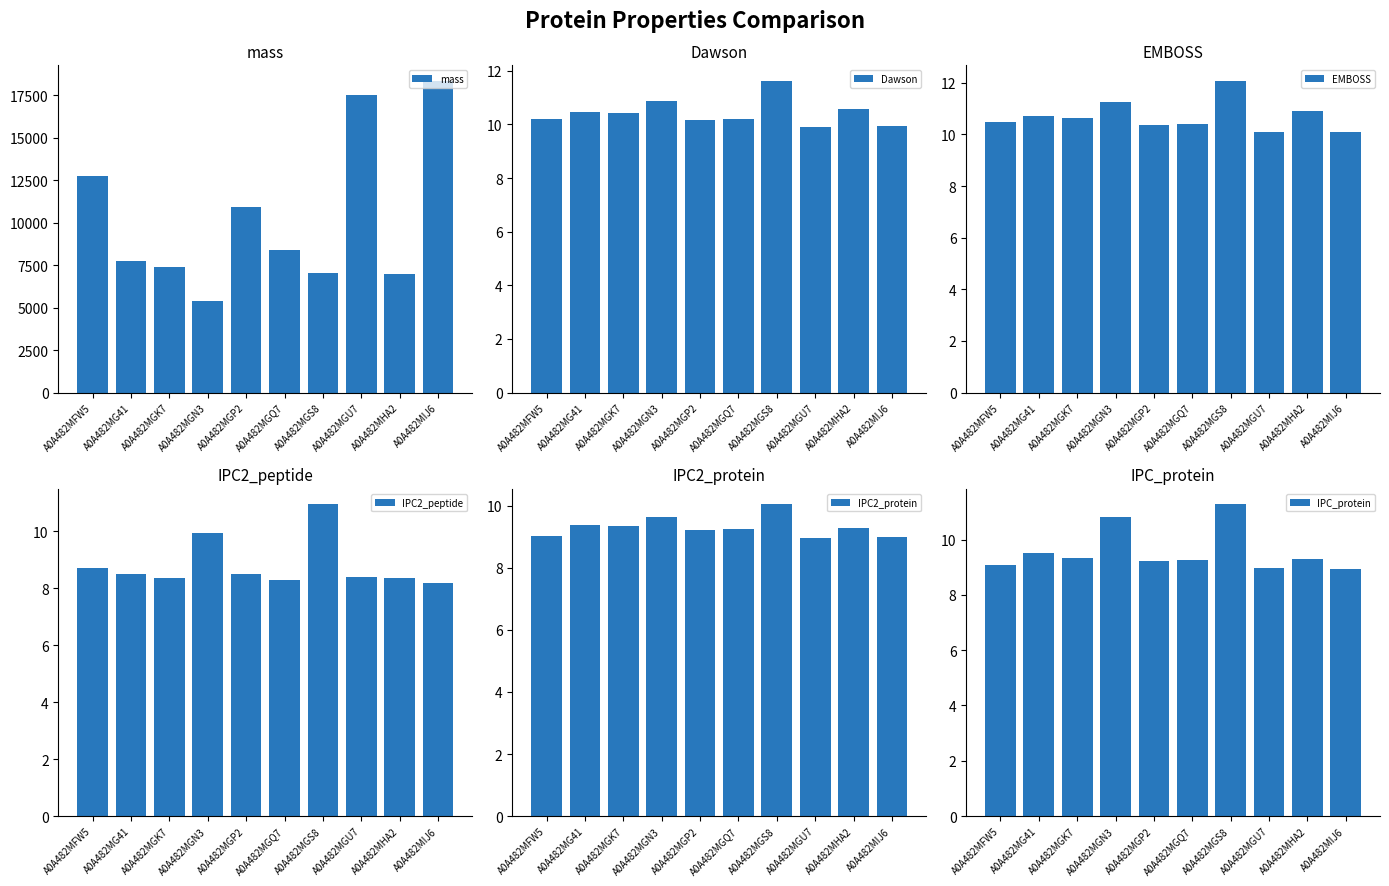

The value of IPC_protein at A0A482MGK7 is 13.4. True or false?

False